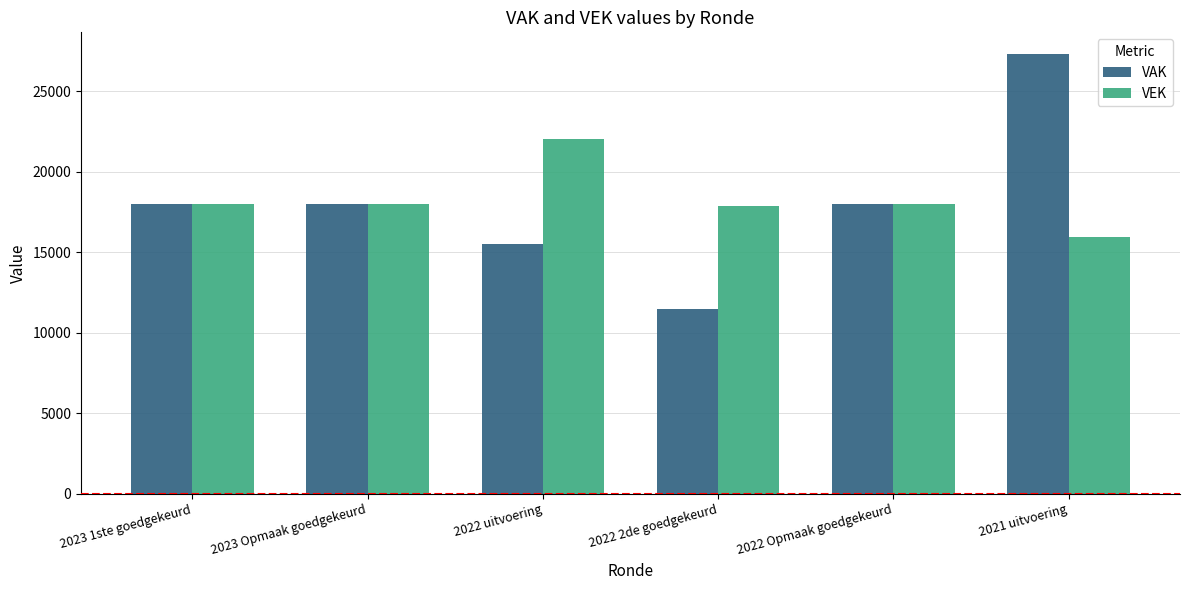

What is the difference between the maximum and minimum values in the VEK series?

6113